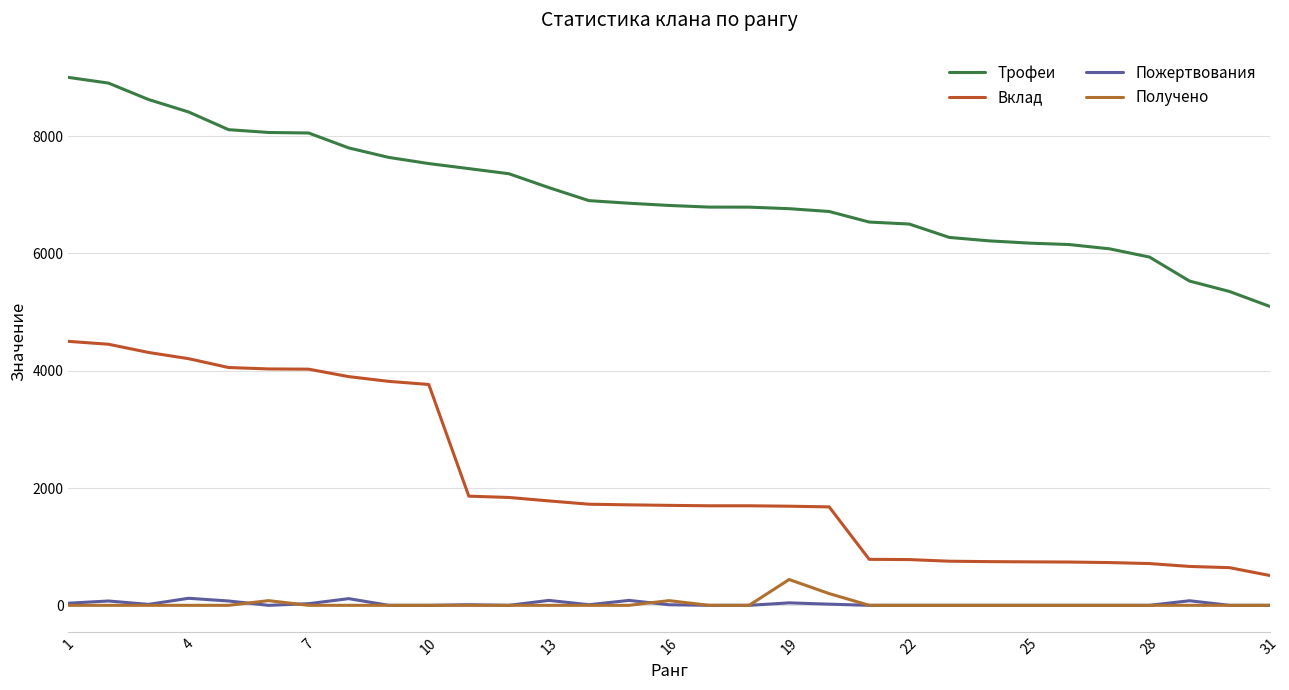

Is this an area chart (filled region under the line)?

No